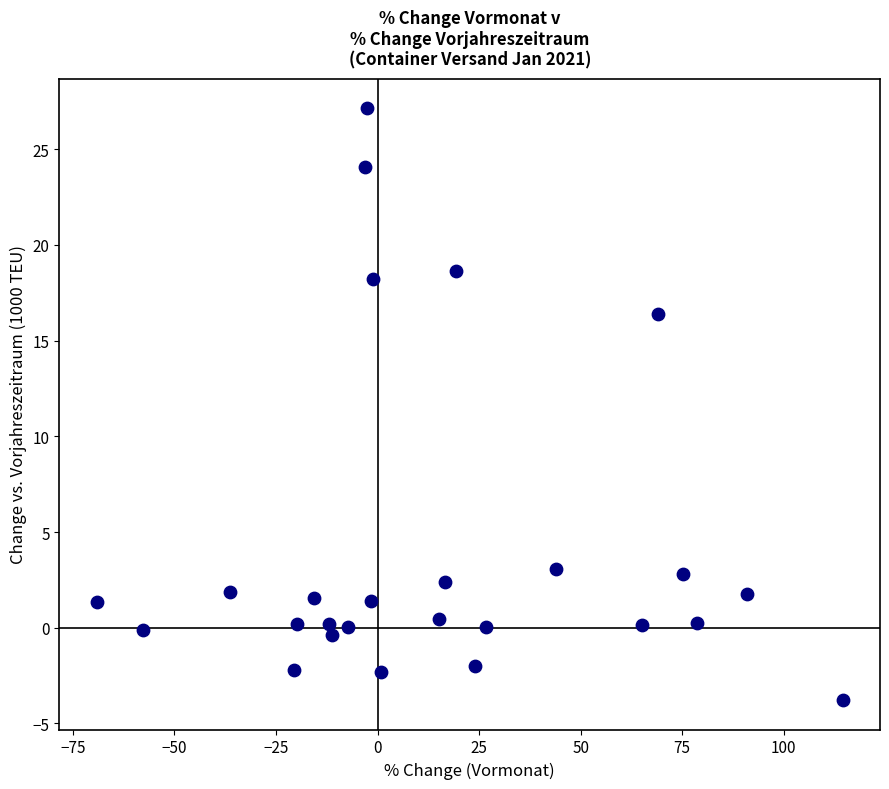

What Y value in the scatter plot is closest to 11?

16.4